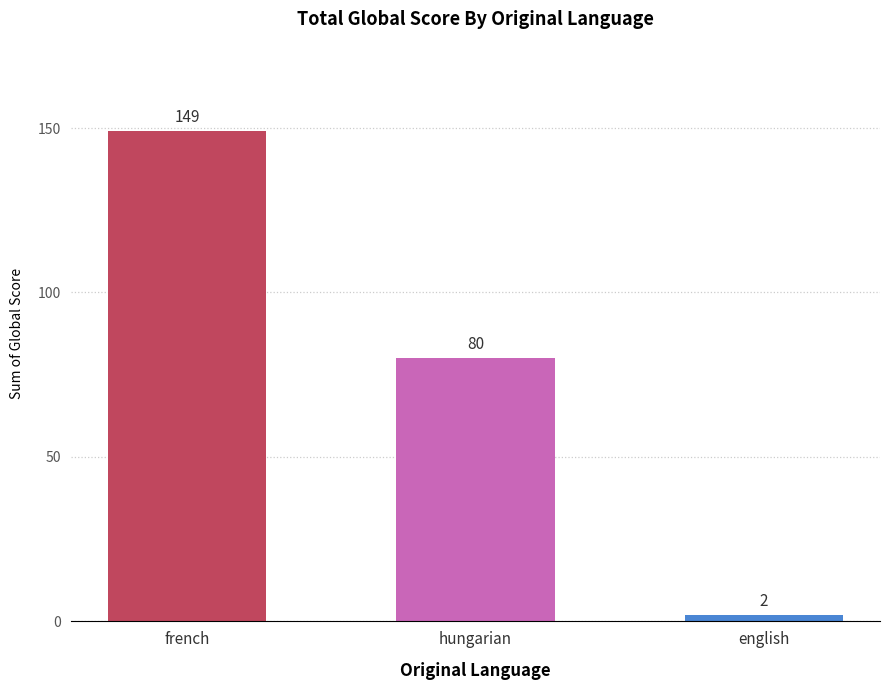

Rank the categories by value from lowest to highest.

english, hungarian, french